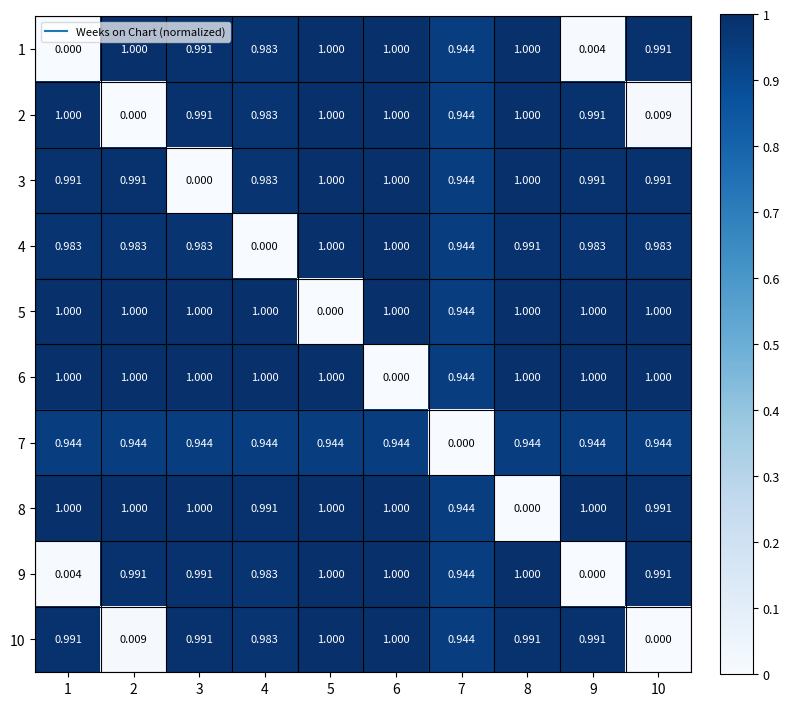

Is the value of 4 at 5 greater than the value of 6 at 6?

Yes